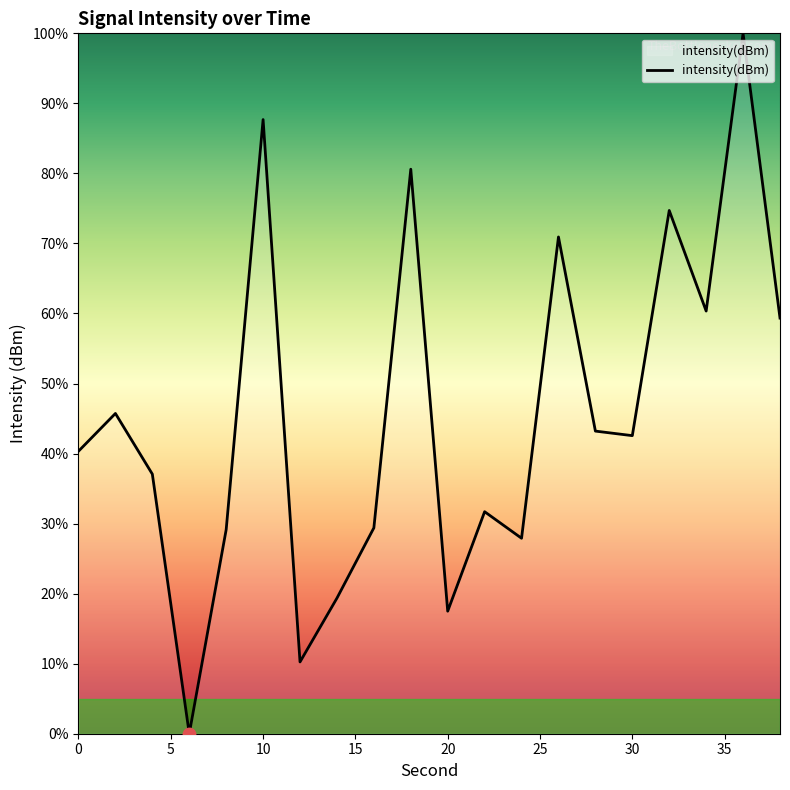

What is the maximum value shown in the chart?

100.0